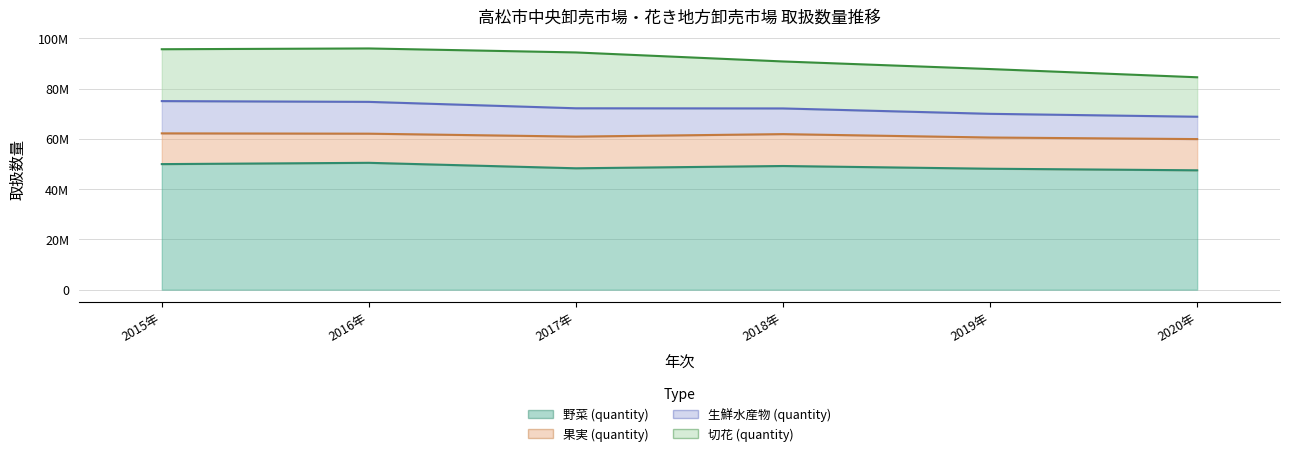

What is the value of the 果実 (quantity) point at the 4th from the left?

12683389